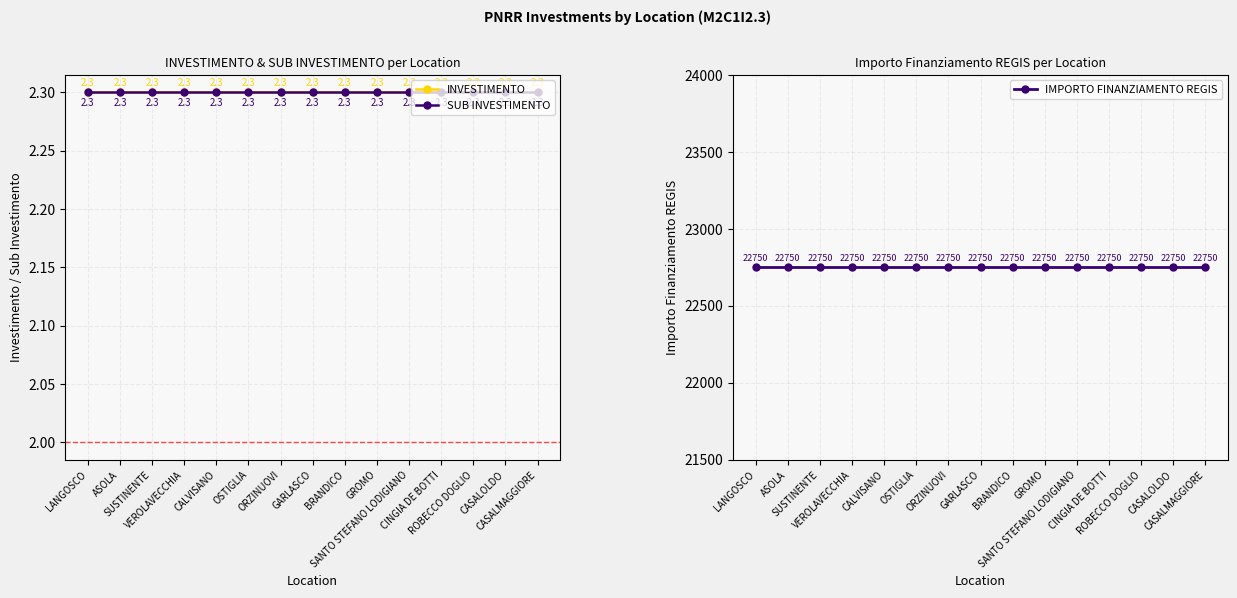

Count the number of data series in this chart.

3